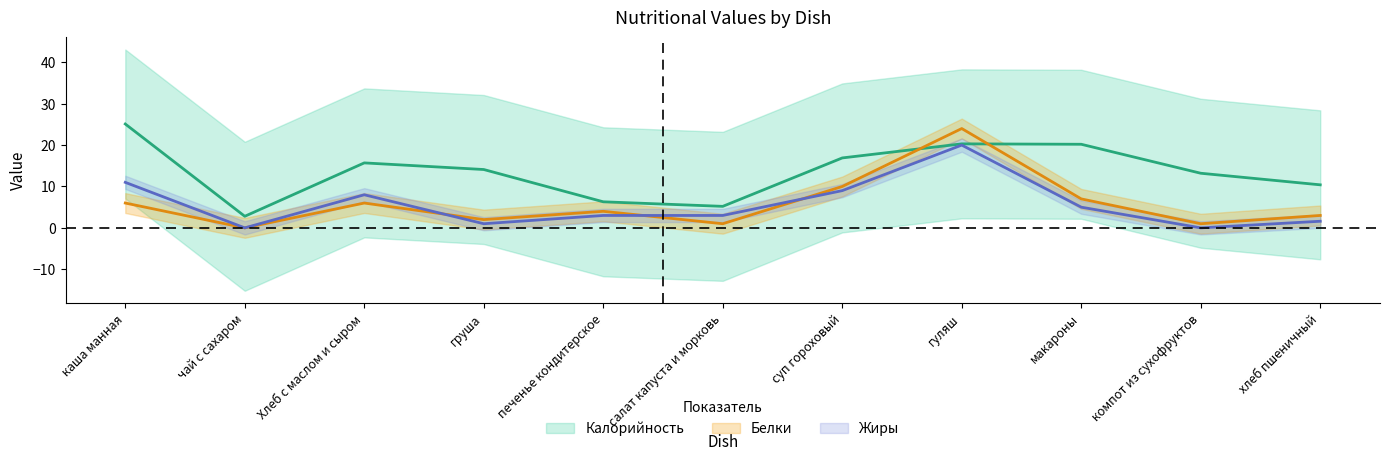

What is the label of the 9th point from the right?

Хлеб с маслом и сыром